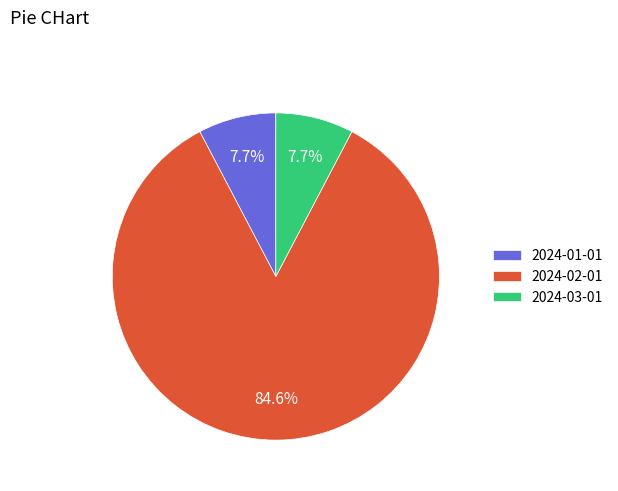

Between 2024-02-01 and 2024-03-01, which is larger?

2024-02-01